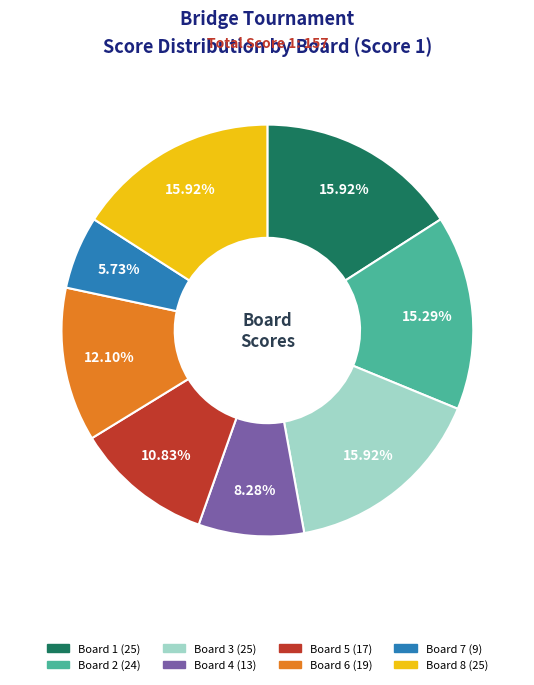

To the nearest percent, what portion does Board 7 represent?

6%